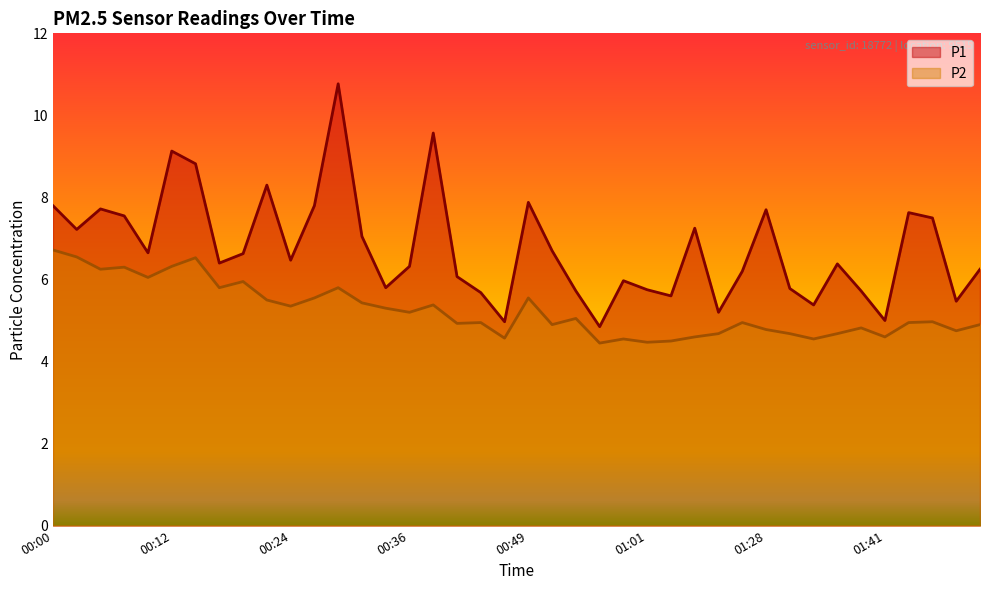

At 00:22, list the series in order from largest to smallest.

P1, P2